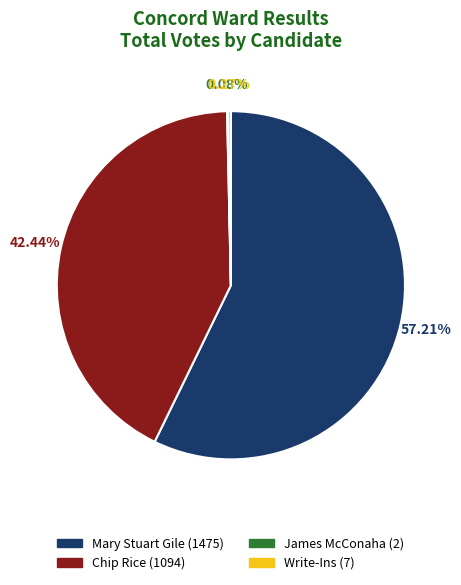

Is there any slice that represents more than half of the pie?

Yes